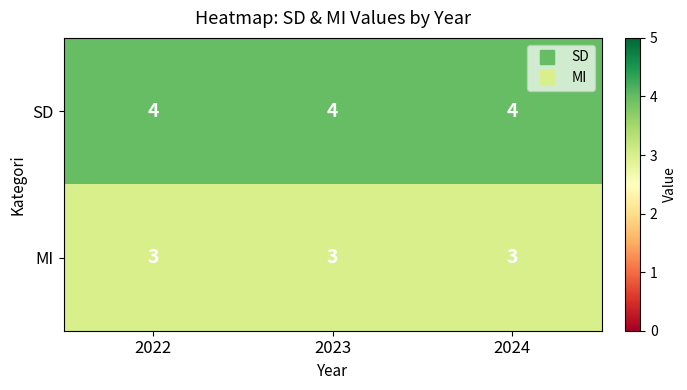

Which series has the largest total across all categories?

SD